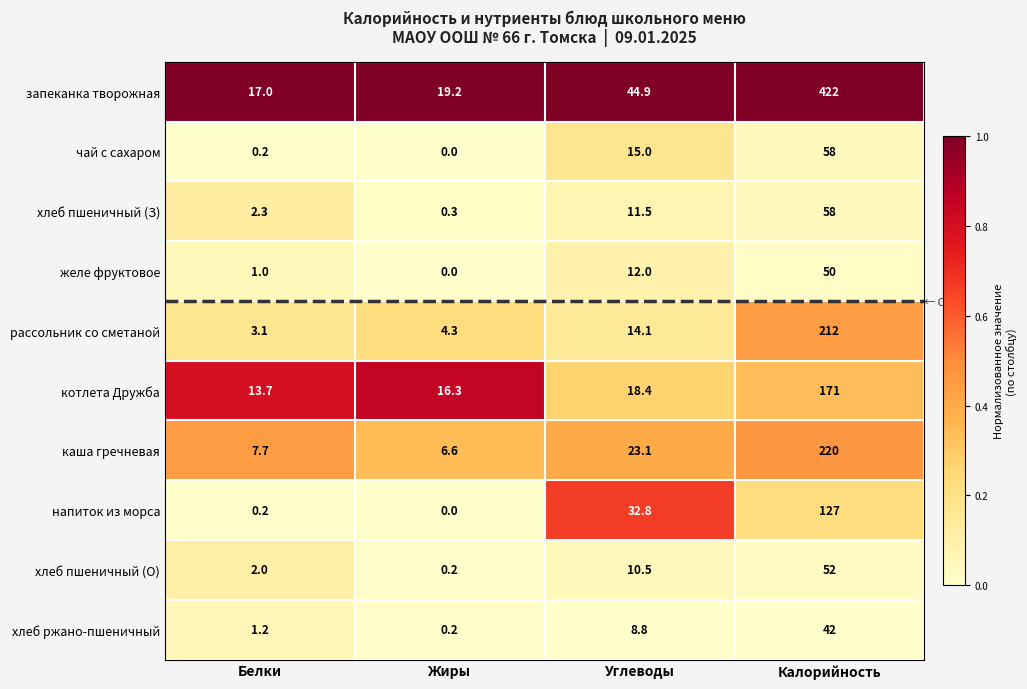

The value of рассольник со сметаной at Жиры is 6.3. True or false?

False